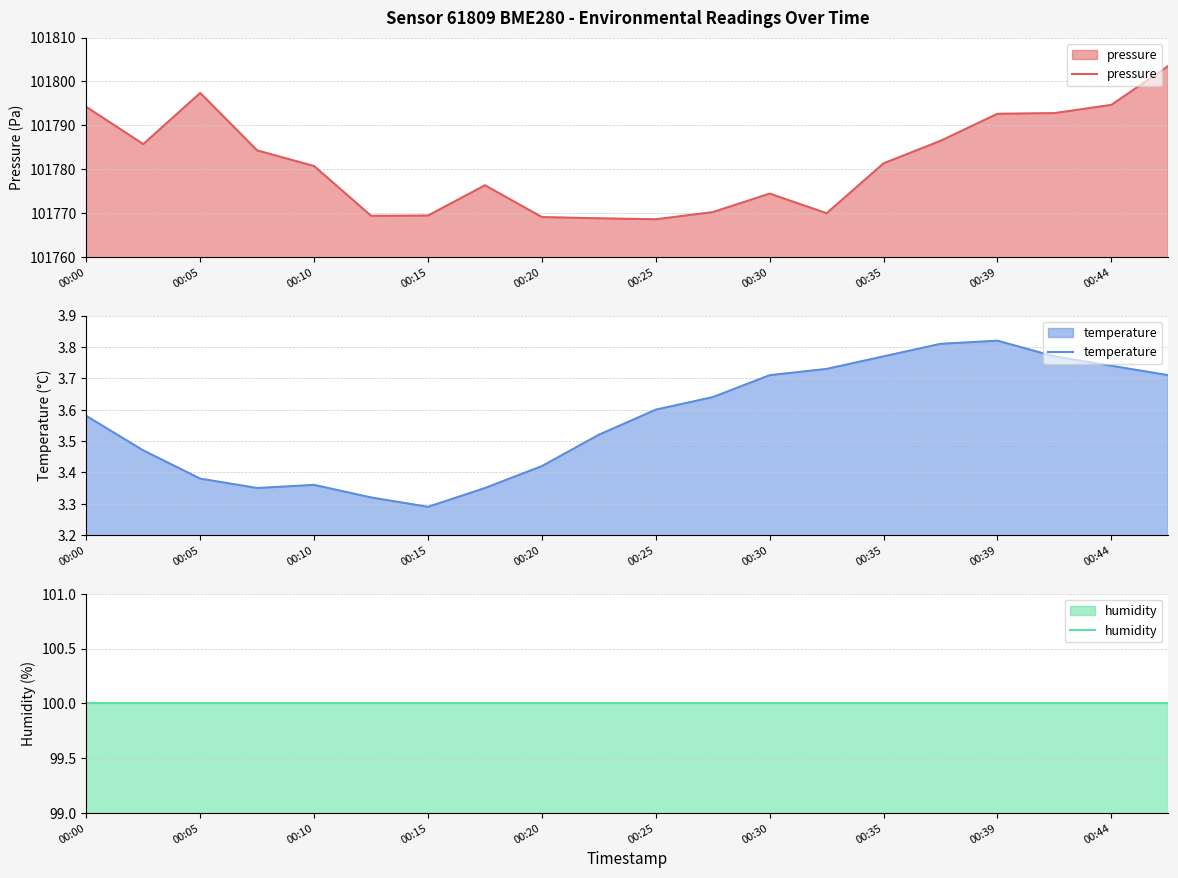

Does the chart have visible grid lines?

Yes